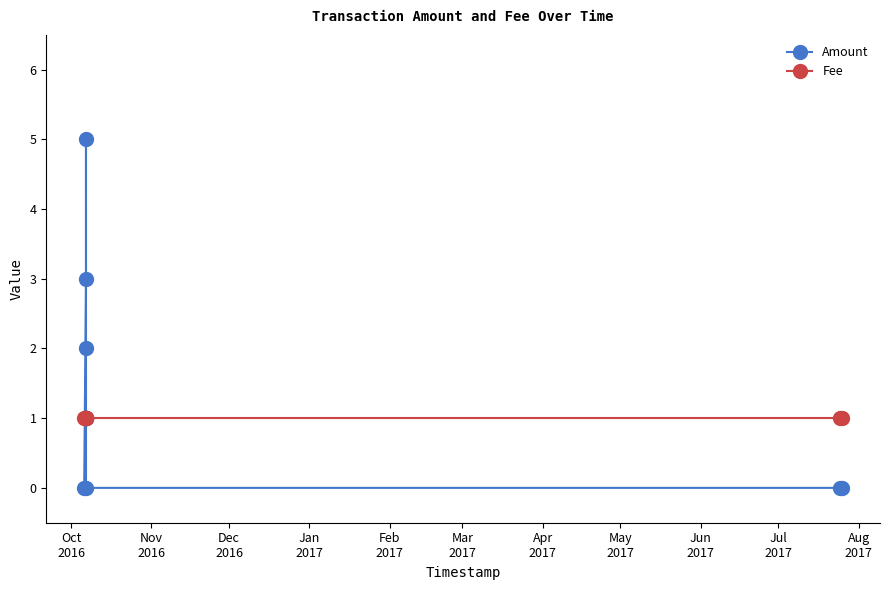

Is it true that Fee equals 1 at May
2017?

True